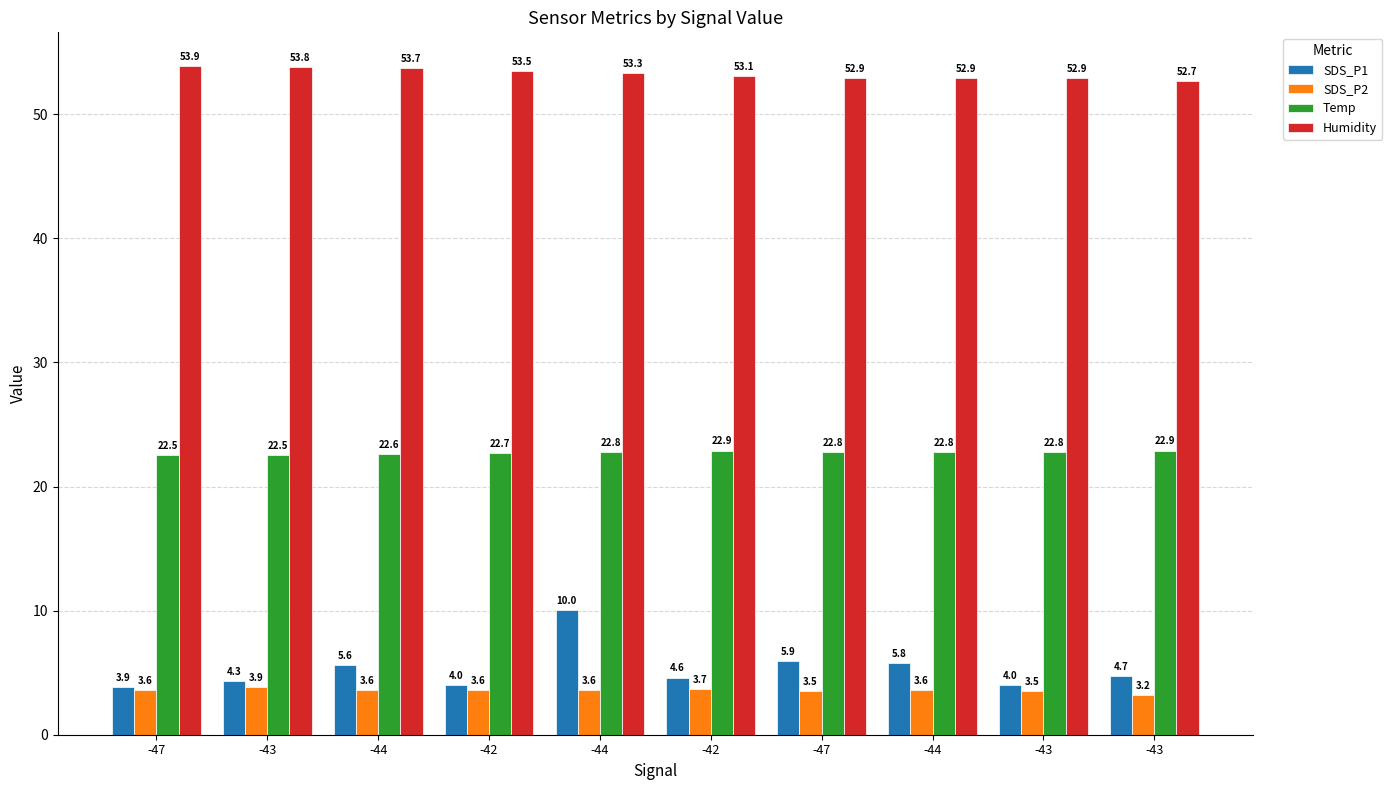

Is the value of Humidity at -47 greater than the value of Temp at -43?

Yes